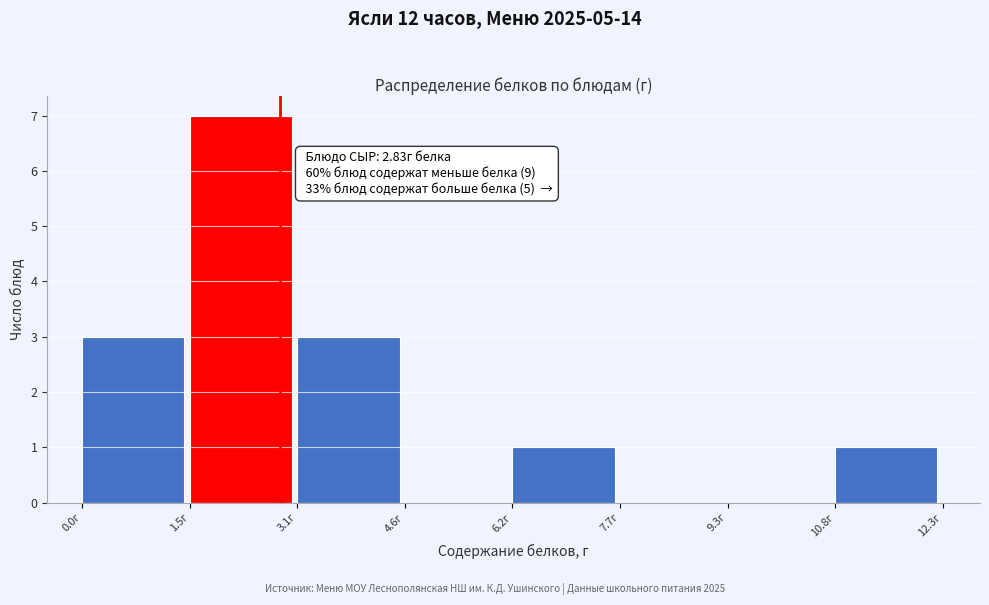

Over which range of the x-axis is the bar tallest?

1.6 to 3.0